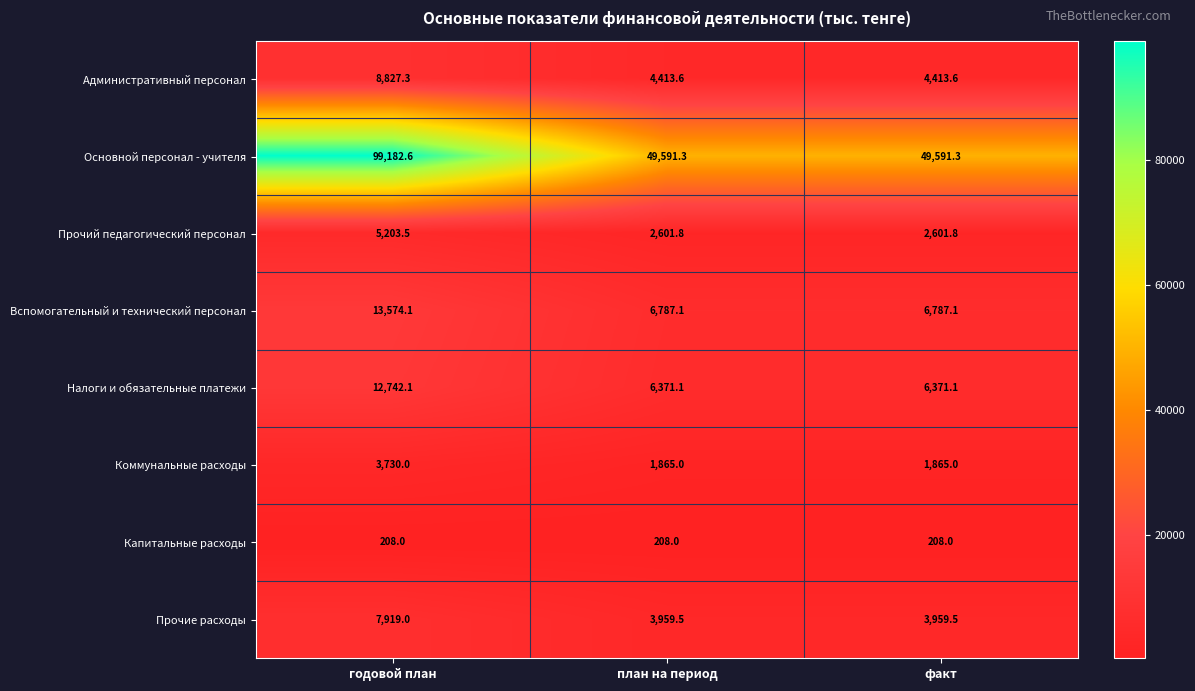

What is the greatest value displayed?

99182.6